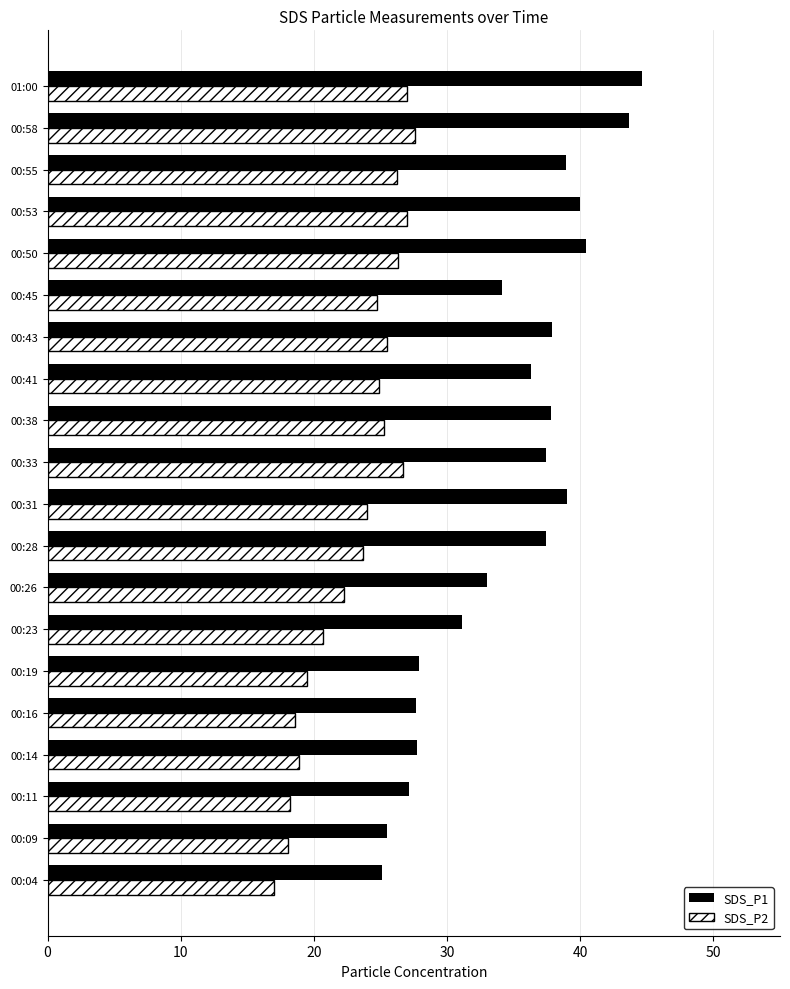

Which series has the largest total across all categories?

SDS_P1